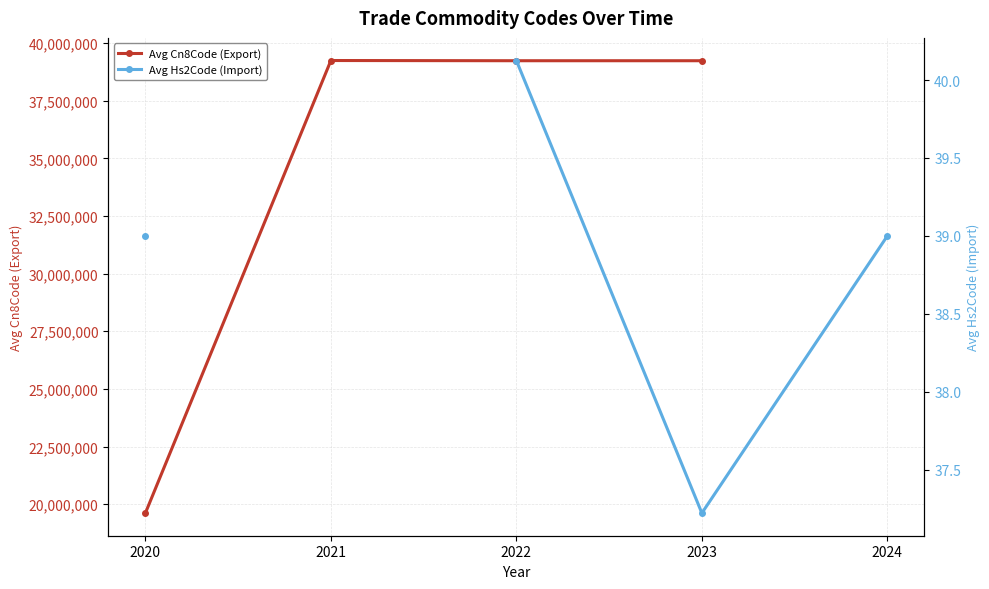

The value of Avg Hs2Code (Import) at 2024 is 15.9. True or false?

False